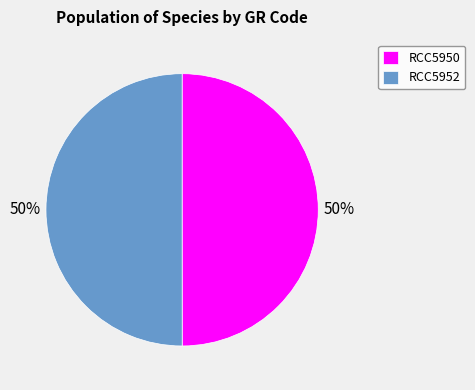

Is the sum of RCC5952 and RCC5950 greater than half?

Yes